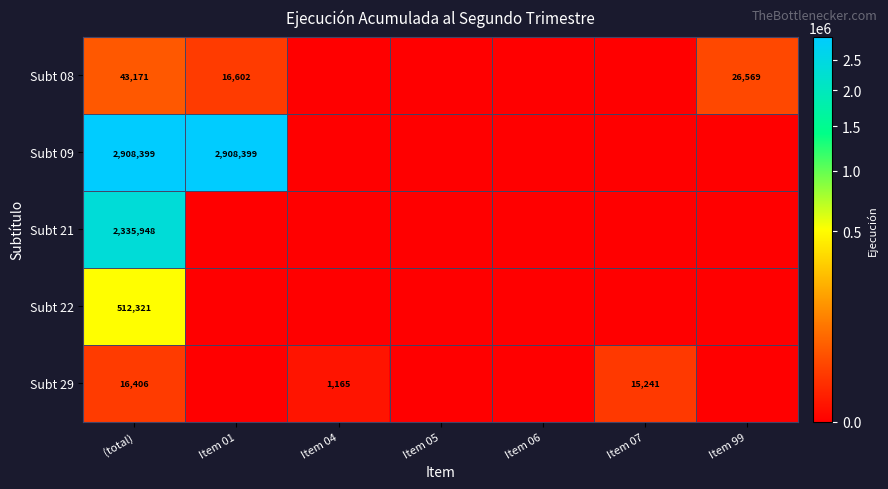

The value of Subt 09 at (total) is 4506819. True or false?

False